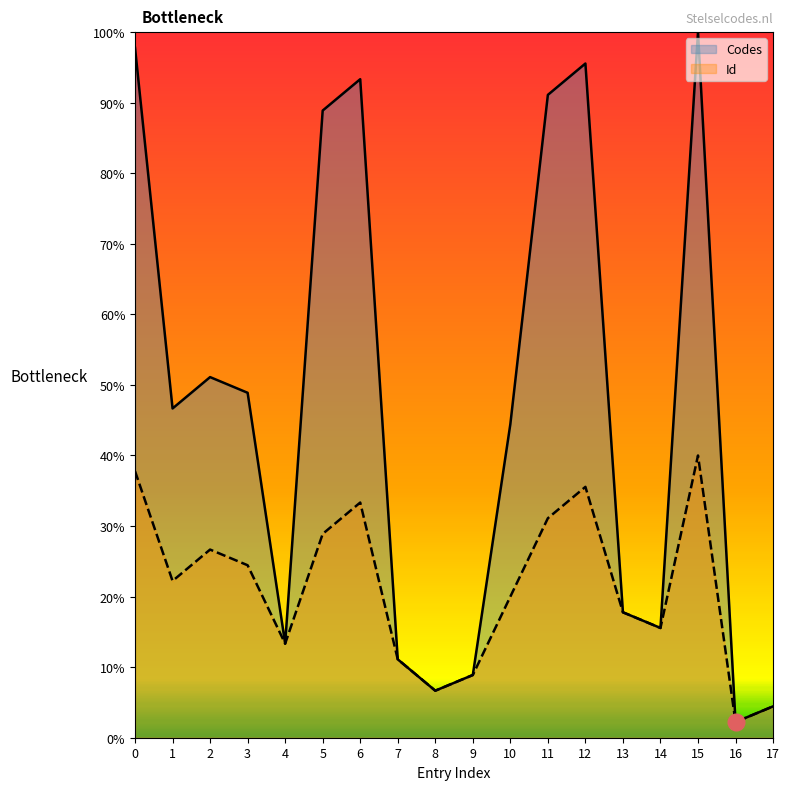

Is the value of Id at 3 greater than the value of Codes at 2?

No